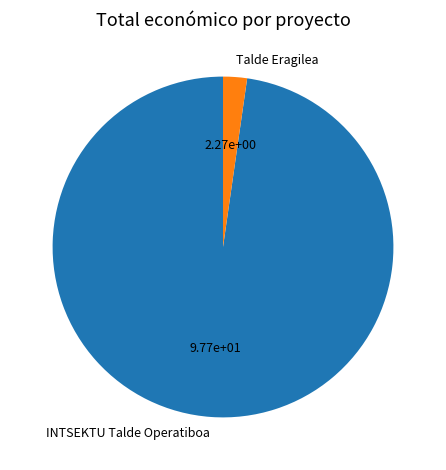

Rank the categories by value from highest to lowest.

INTSEKTU Talde Operatiboa, Talde Eragilea